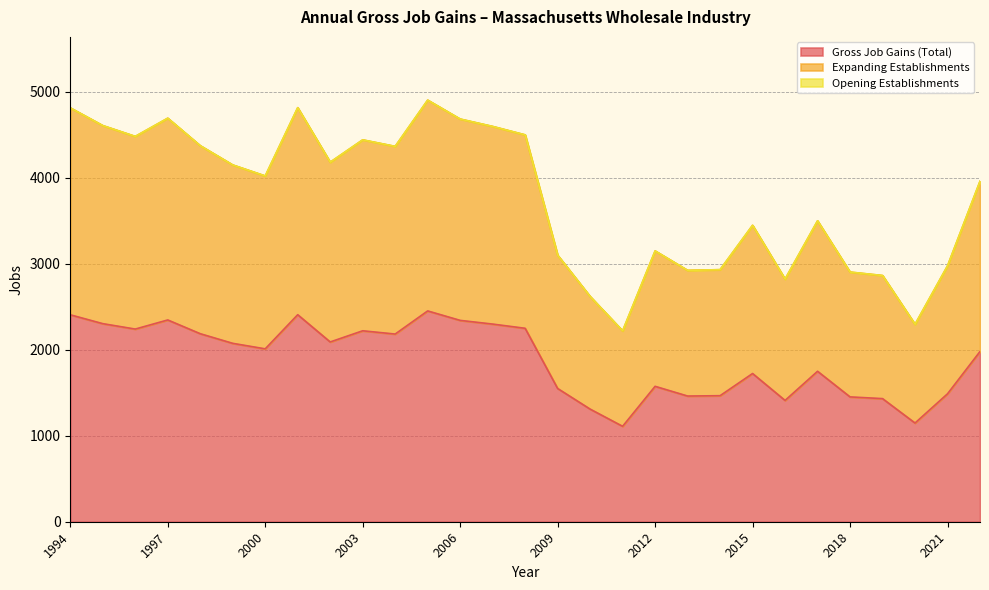

True or false: Expanding Establishments and Gross Job Gains (Total) cross at least once.

False